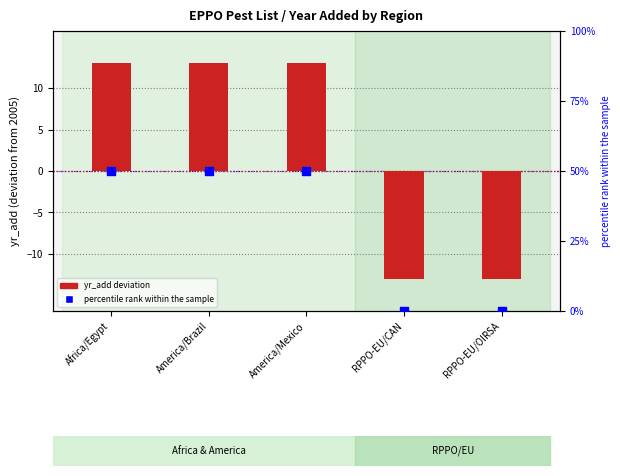

At which category is the sum across all series the highest?

Africa/Egypt